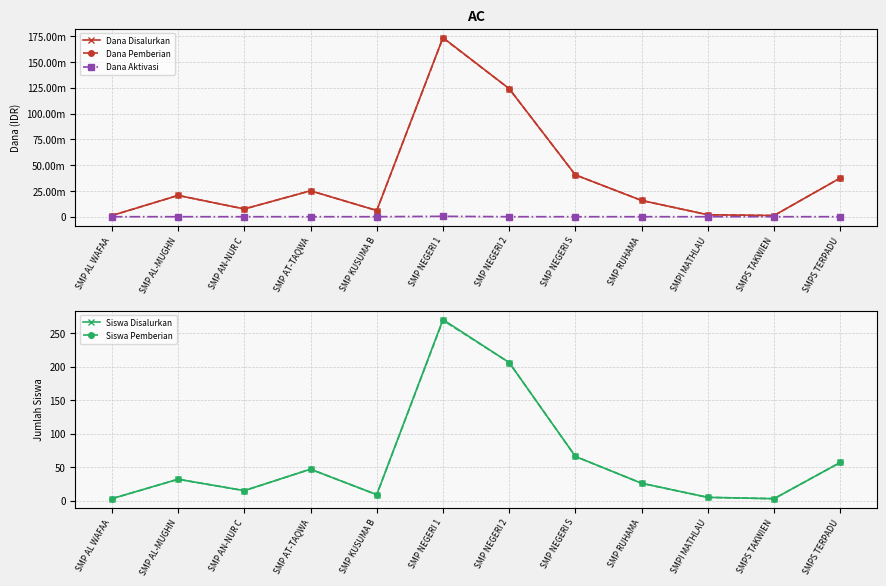

How many lines are shown in the chart?

5